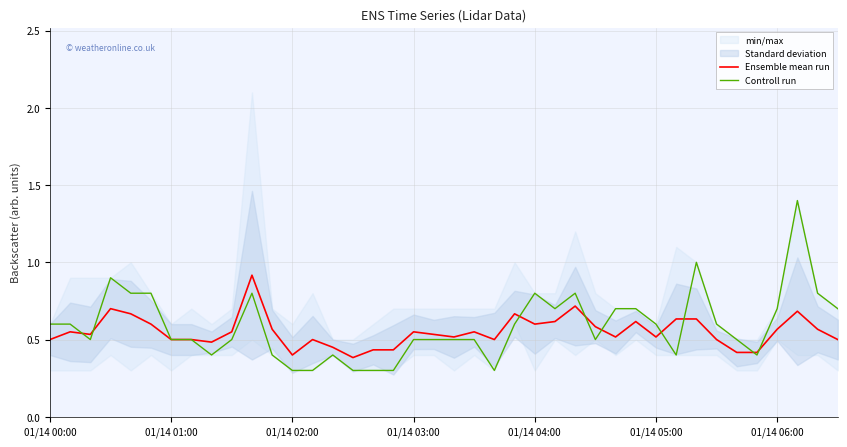

List the series in order of their overall mean, highest first.

Controll run, Ensemble mean run